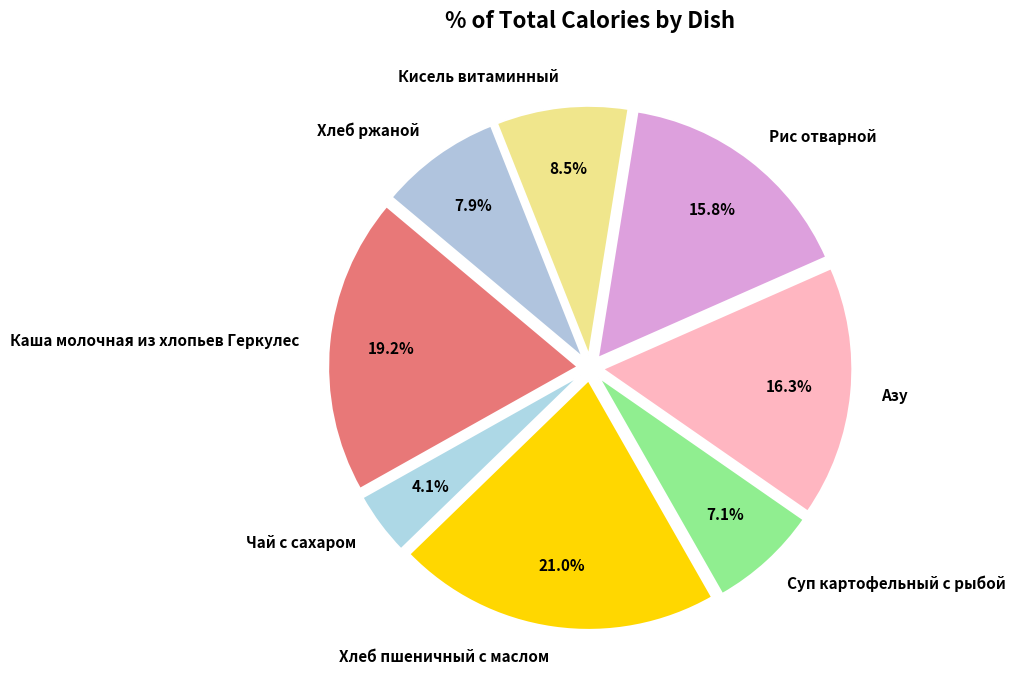

To the nearest percent, what is the difference between the Азу and Суп картофельный с рыбой slice percentages?

9%